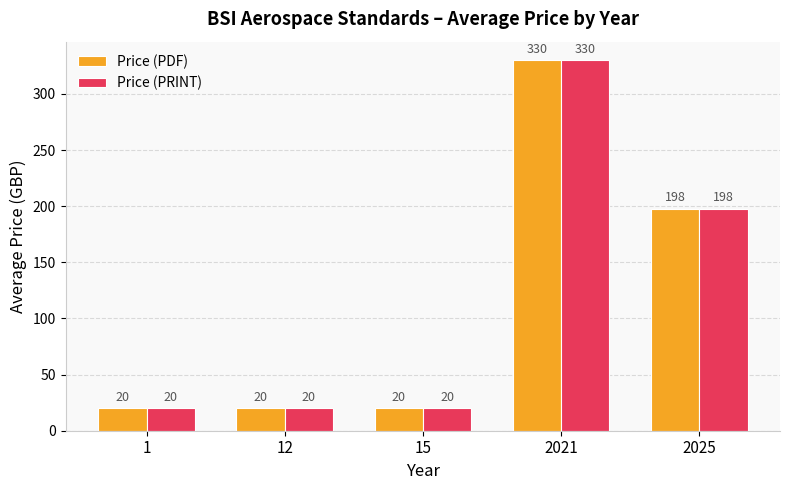

Where is Price (PDF) nearest to the value 175?

2025